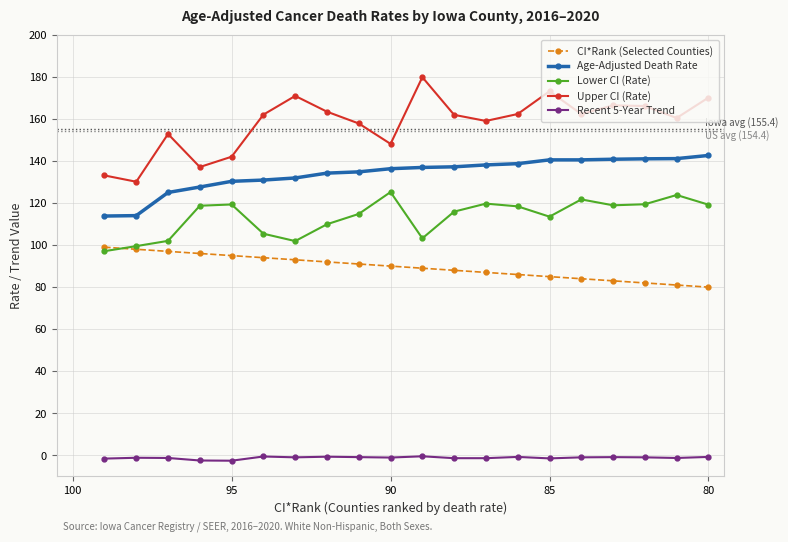

True or false: Recent 5-Year Trend has a value of -2.5 at 95.

True